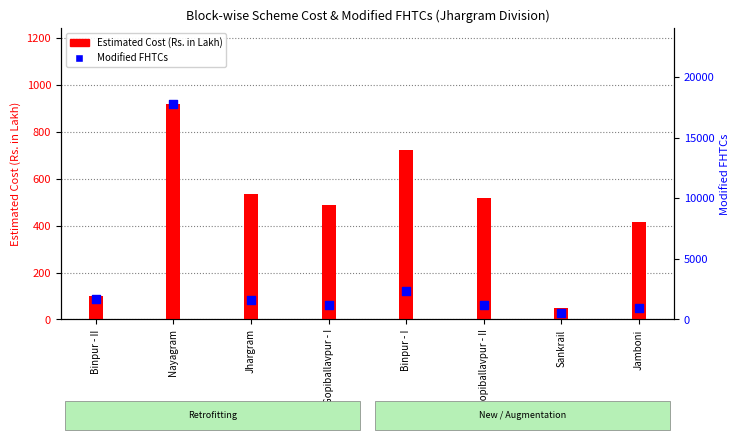

What are all the series names shown in the legend?

Estimated Cost (Rs. in Lakh), Modified FHTCs